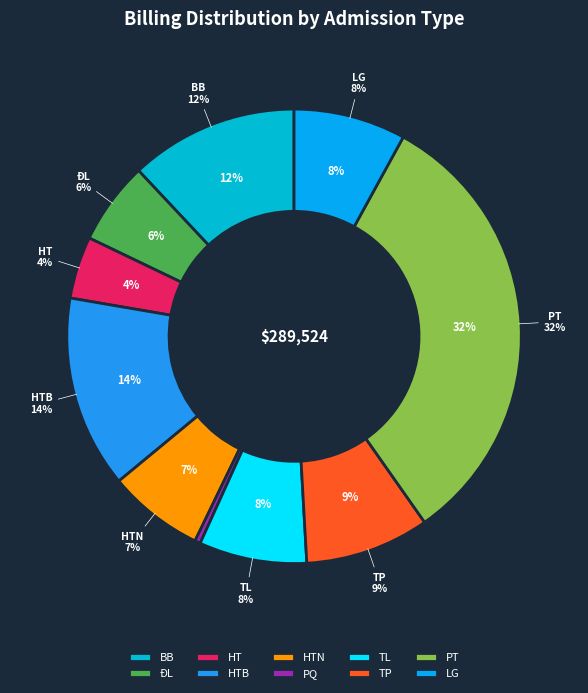

Which slice is the smallest?

PQ